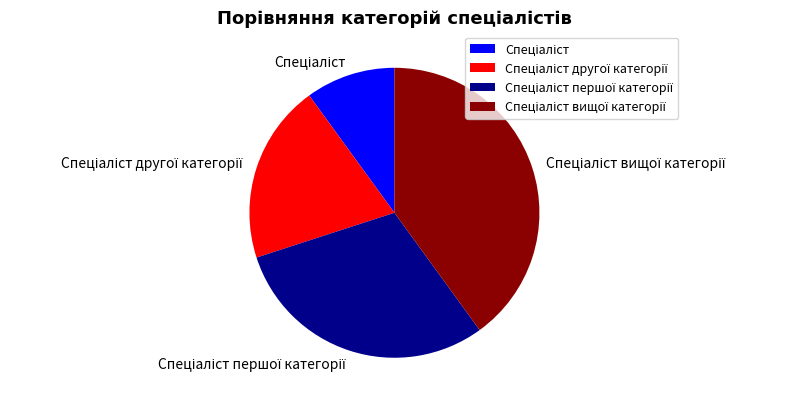

Is there a majority slice in this chart?

No